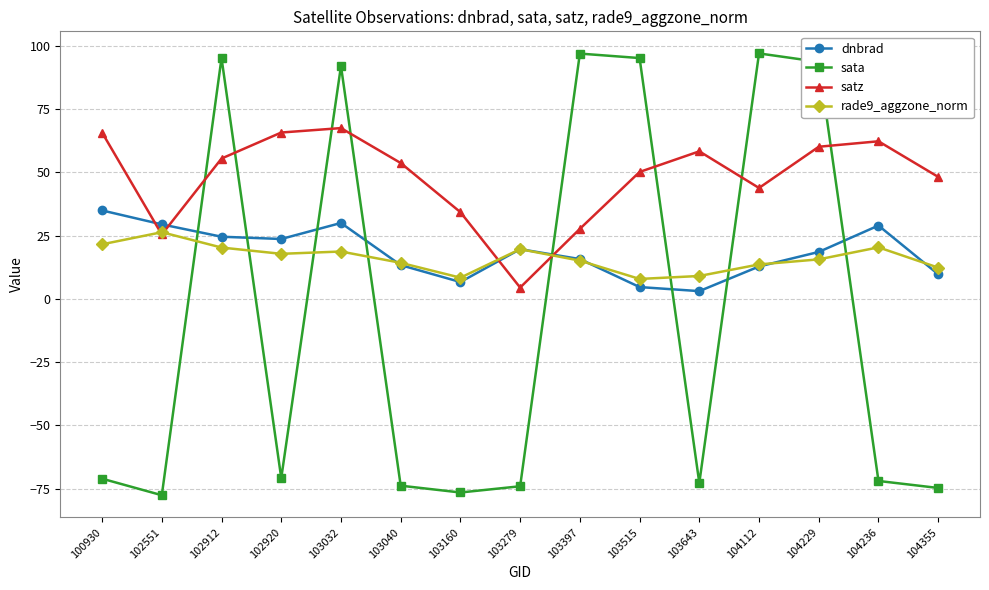

What is the sum of all rade9_aggzone_norm values?

240.8